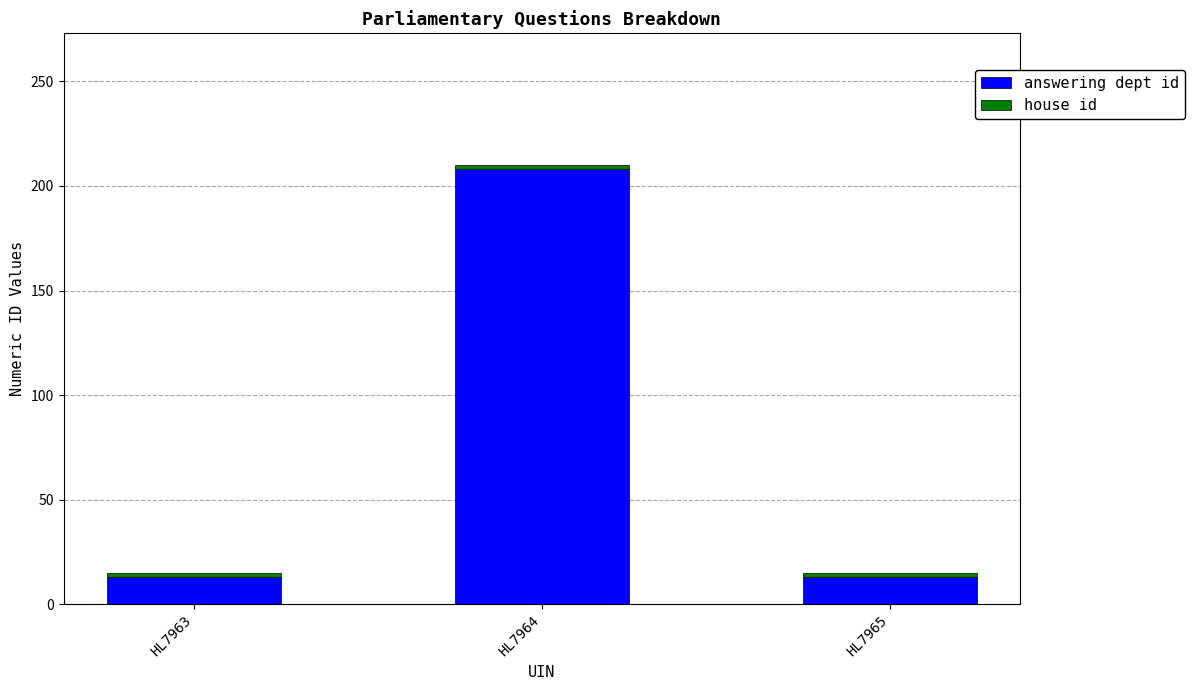

True or false: answering dept id has a value of 23 at HL7963.

False